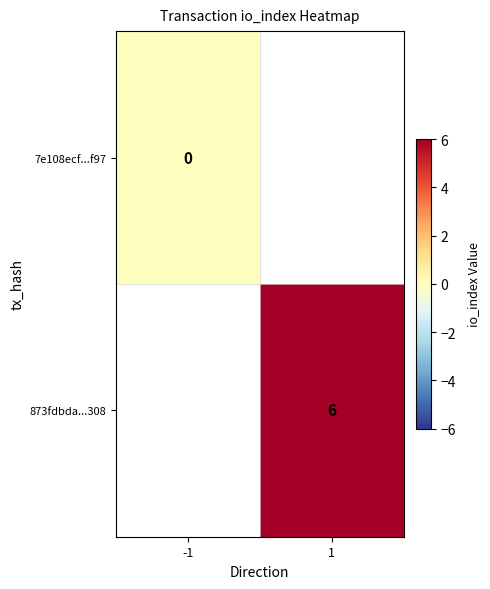

The 873fdbda...308 series shows 1 at 1. True or false?

False